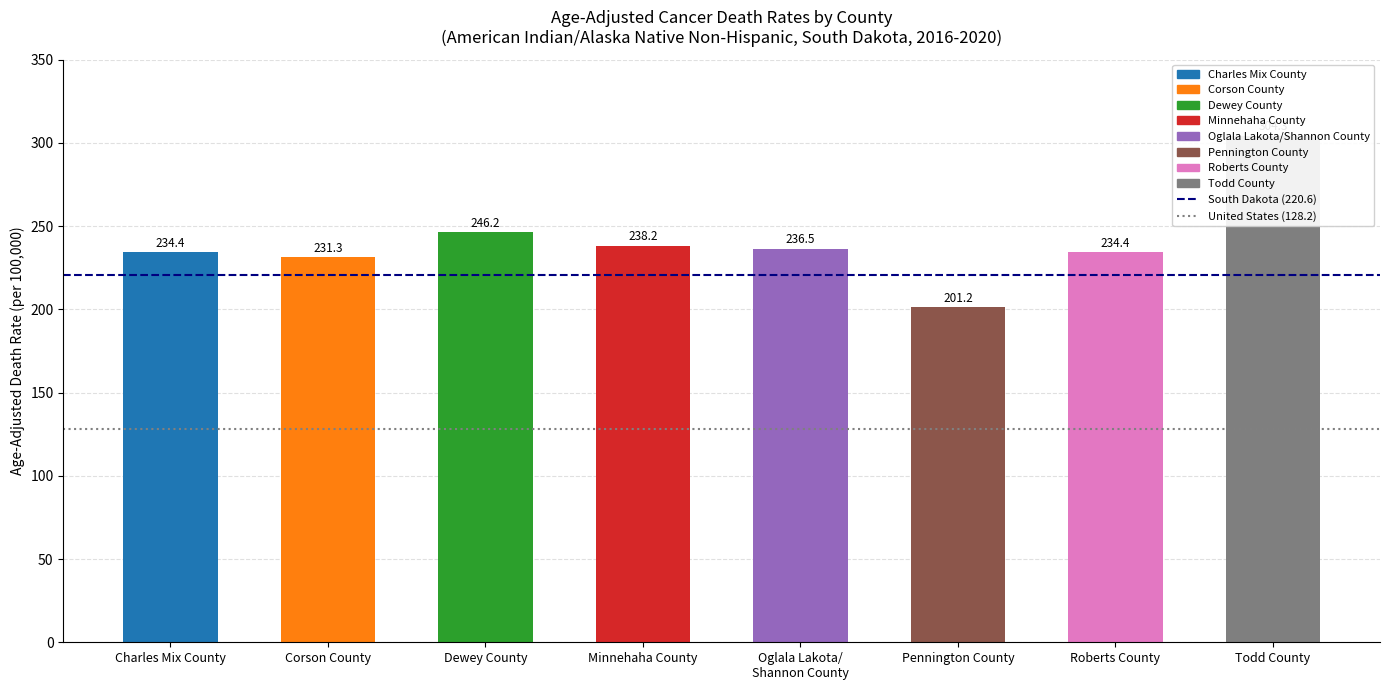

Which series changed the most between Charles Mix County and Corson County?

South Dakota (220.6)